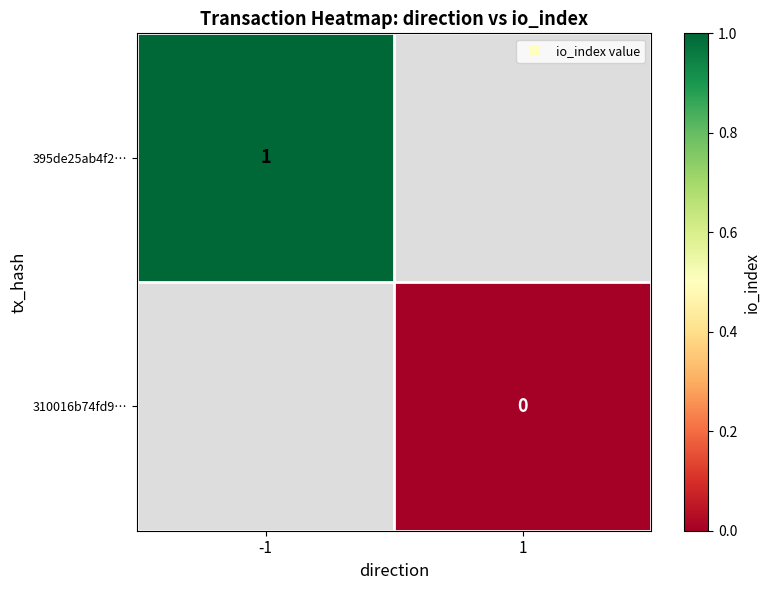

List the labels in order of 395de25ab4f2… value, smallest first.

-1, 1